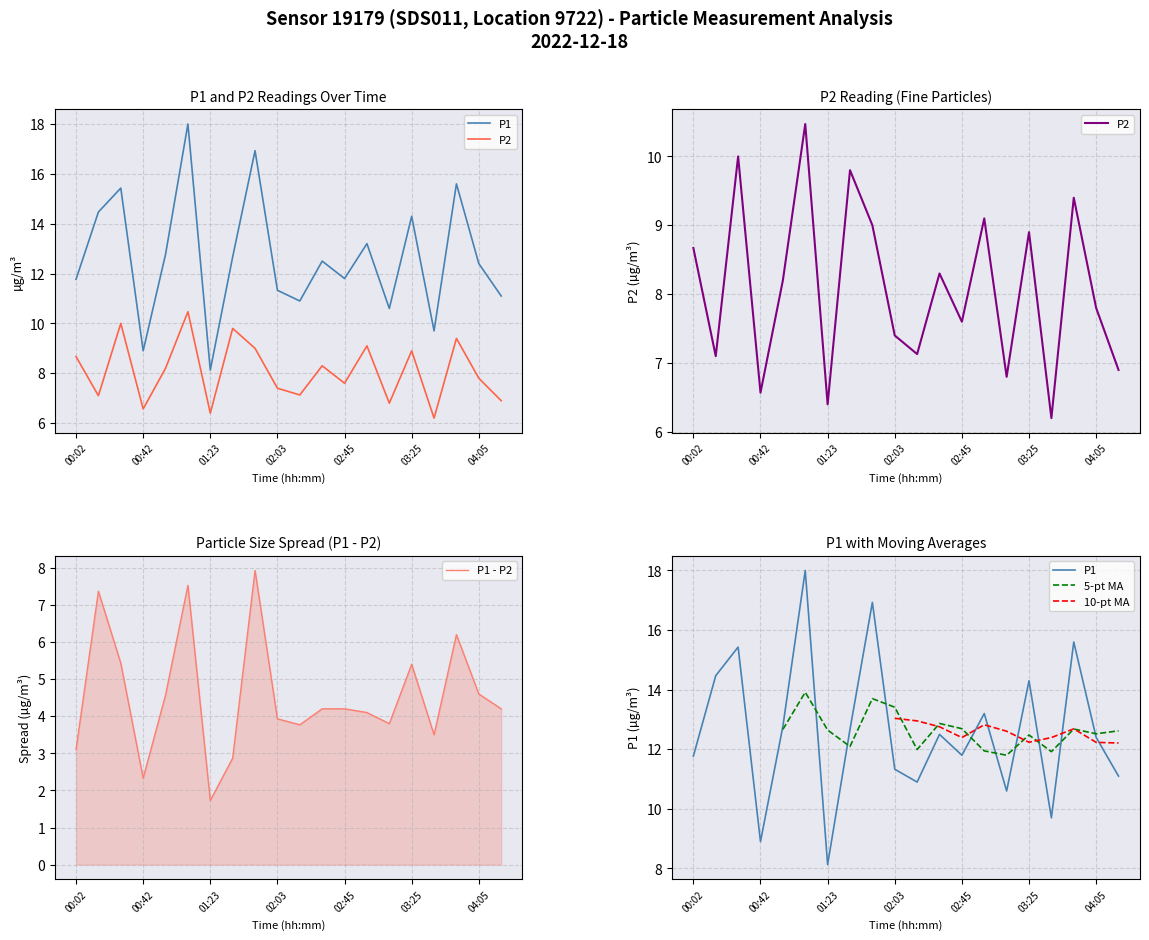

At how many categories does at least one series exceed 15?

4